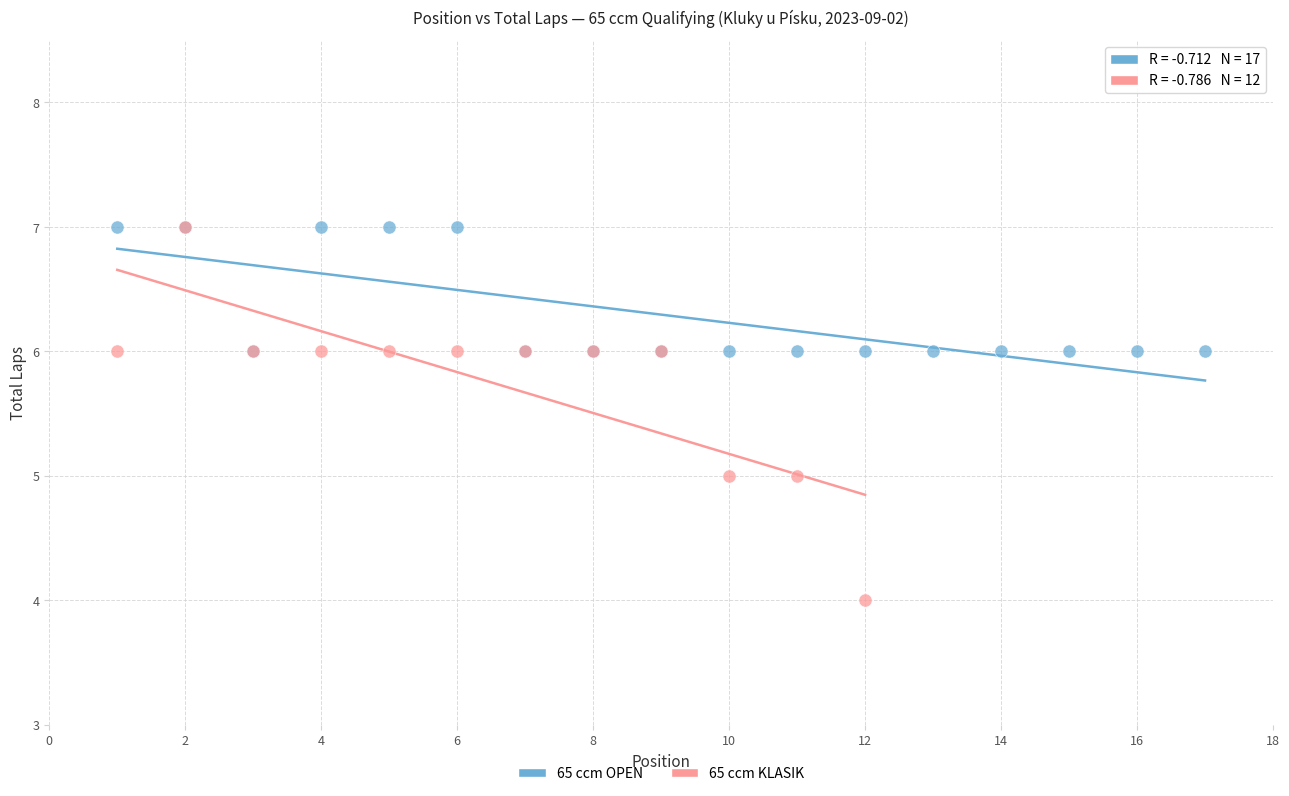

Which series has the largest Y range (max minus min)?

65 ccm KLASIK